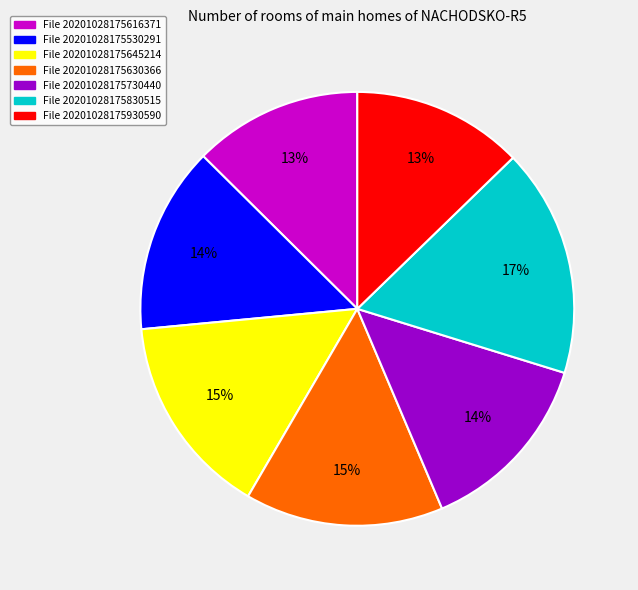

Does any single category account for the majority?

No